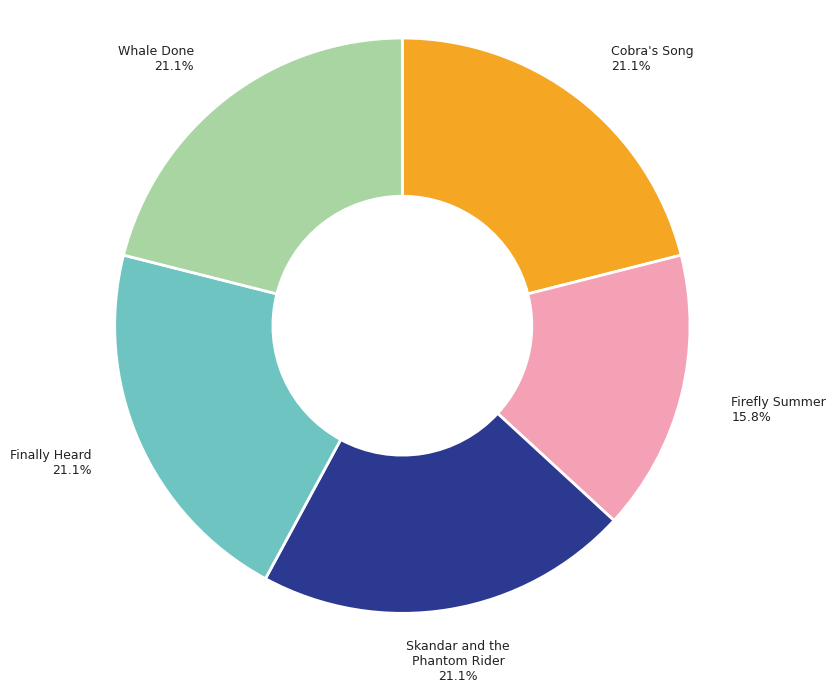

How many segments does this pie chart have?

5